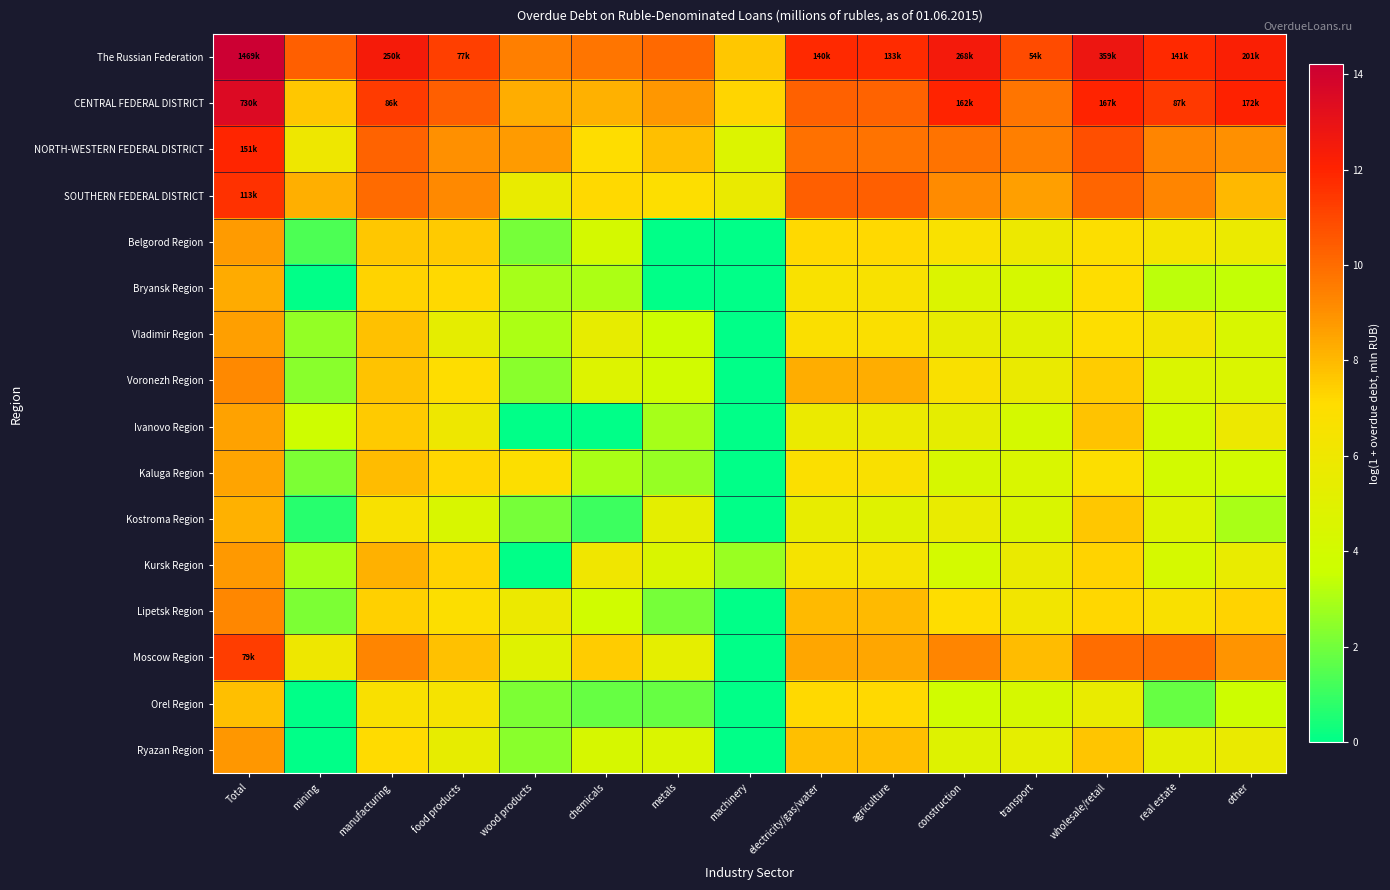

Reading left to right, extract all data points from this chart.

The Russian Federation: Total=14.2	mining=10.3	manufacturing=12.4	food products=11.3	wood products=9.4	chemicals=9.7	metals=10.1	machinery=7.6	electricity/gas/water=11.9	agriculture=11.8	construction=12.5	transport=10.9	wholesale/retail=12.8	real estate=11.9	other=12.2
CENTRAL FEDERAL DISTRICT: Total=13.5	mining=7.6	manufacturing=11.4	food products=10.4	wood products=8.3	chemicals=8.2	metals=8.8	machinery=7.3	electricity/gas/water=10.3	agriculture=10.2	construction=12.0	transport=9.7	wholesale/retail=12.0	real estate=11.4	other=12.1
NORTH-WESTERN FEDERAL DISTRICT: Total=11.9	mining=6.0	manufacturing=10.2	food products=9.0	wood products=8.7	chemicals=7.1	metals=7.9	machinery=4.7	electricity/gas/water=9.9	agriculture=9.8	construction=9.8	transport=9.4	wholesale/retail=10.8	real estate=9.3	other=9.0
SOUTHERN FEDERAL DISTRICT: Total=11.6	mining=8.2	manufacturing=10.0	food products=9.2	wood products=5.6	chemicals=7.2	metals=7.0	machinery=5.7	electricity/gas/water=10.3	agriculture=10.3	construction=9.1	transport=8.6	wholesale/retail=10.2	real estate=9.3	other=8.0
Belgorod Region: Total=8.8	mining=1.4	manufacturing=7.6	food products=7.6	wood products=2.1	chemicals=4.1	metals=0.0	machinery=0.0	electricity/gas/water=7.2	agriculture=7.2	construction=6.7	transport=5.9	wholesale/retail=6.9	real estate=6.4	other=5.7
Bryansk Region: Total=8.3	mining=0.0	manufacturing=7.3	food products=7.2	wood products=2.9	chemicals=3.0	metals=0.0	machinery=0.0	electricity/gas/water=6.7	agriculture=6.7	construction=4.6	transport=4.2	wholesale/retail=7.1	real estate=3.3	other=3.4
Vladimir Region: Total=8.6	mining=2.6	manufacturing=7.8	food products=5.3	wood products=3.0	chemicals=5.5	metals=3.7	machinery=0.0	electricity/gas/water=6.8	agriculture=6.8	construction=5.4	transport=5.0	wholesale/retail=7.0	real estate=6.3	other=4.4
Voronezh Region: Total=9.2	mining=2.4	manufacturing=7.7	food products=7.1	wood products=2.4	chemicals=4.8	metals=4.0	machinery=0.0	electricity/gas/water=8.3	agriculture=8.3	construction=6.8	transport=5.7	wholesale/retail=7.5	real estate=4.6	other=4.6
Ivanovo Region: Total=8.6	mining=3.7	manufacturing=7.6	food products=5.9	wood products=0.0	chemicals=0.0	metals=2.9	machinery=0.0	electricity/gas/water=5.7	agriculture=5.7	construction=5.4	transport=4.2	wholesale/retail=7.8	real estate=4.0	other=5.9
Kaluga Region: Total=8.5	mining=2.2	manufacturing=7.9	food products=7.2	wood products=6.9	chemicals=2.9	metals=2.6	machinery=0.0	electricity/gas/water=6.8	agriculture=6.8	construction=4.3	transport=4.5	wholesale/retail=6.9	real estate=4.0	other=4.0
Kostroma Region: Total=8.2	mining=0.7	manufacturing=6.6	food products=4.4	wood products=2.1	chemicals=1.1	metals=5.3	machinery=0.0	electricity/gas/water=5.5	agriculture=4.9	construction=5.5	transport=4.5	wholesale/retail=7.6	real estate=4.7	other=2.9
Kursk Region: Total=8.8	mining=2.9	manufacturing=8.2	food products=7.3	wood products=0.0	chemicals=6.1	metals=4.5	machinery=2.7	electricity/gas/water=6.4	agriculture=6.4	construction=4.1	transport=5.7	wholesale/retail=7.3	real estate=4.2	other=5.6
Lipetsk Region: Total=9.2	mining=2.2	manufacturing=7.4	food products=6.9	wood products=5.8	chemicals=3.8	metals=2.1	machinery=0.0	electricity/gas/water=8.0	agriculture=8.0	construction=7.1	transport=6.2	wholesale/retail=7.3	real estate=6.7	other=7.3
Moscow Region: Total=11.3	mining=5.9	manufacturing=9.3	food products=7.8	wood products=4.9	chemicals=7.5	metals=5.3	machinery=0.0	electricity/gas/water=8.5	agriculture=8.5	construction=9.3	transport=7.9	wholesale/retail=9.9	real estate=9.9	other=8.9
Orel Region: Total=7.9	mining=0.0	manufacturing=6.7	food products=6.5	wood products=2.2	chemicals=1.8	metals=1.8	machinery=0.0	electricity/gas/water=7.2	agriculture=7.2	construction=3.9	transport=4.3	wholesale/retail=5.5	real estate=1.8	other=3.7
Ryazan Region: Total=8.8	mining=0.0	manufacturing=7.1	food products=5.5	wood products=2.4	chemicals=4.3	metals=4.6	machinery=0.0	electricity/gas/water=7.8	agriculture=7.8	construction=4.8	transport=5.3	wholesale/retail=7.7	real estate=5.3	other=5.7